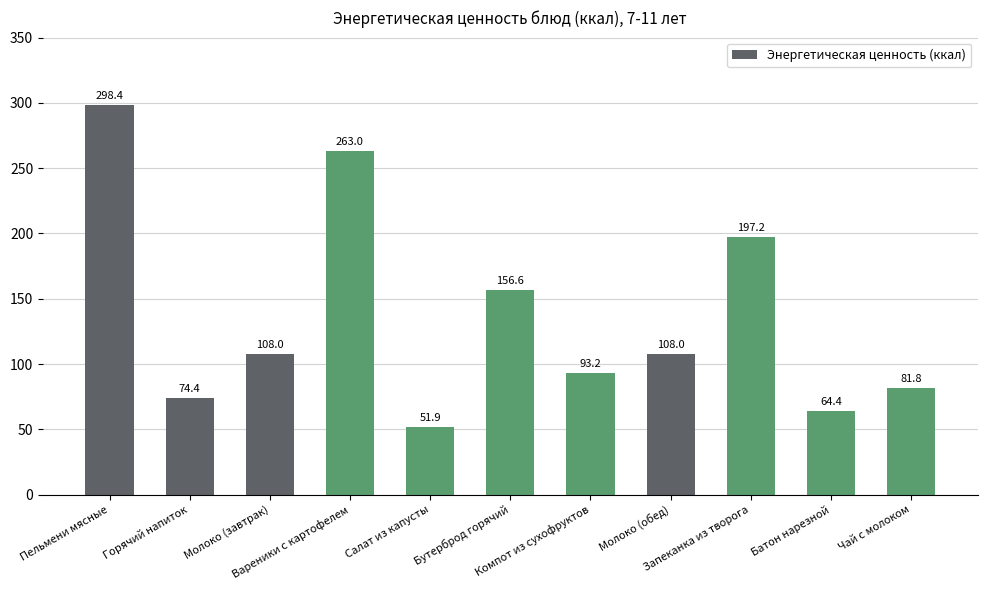

What is the change in value from Салат из капусты to Молоко (обед)?

+56.1